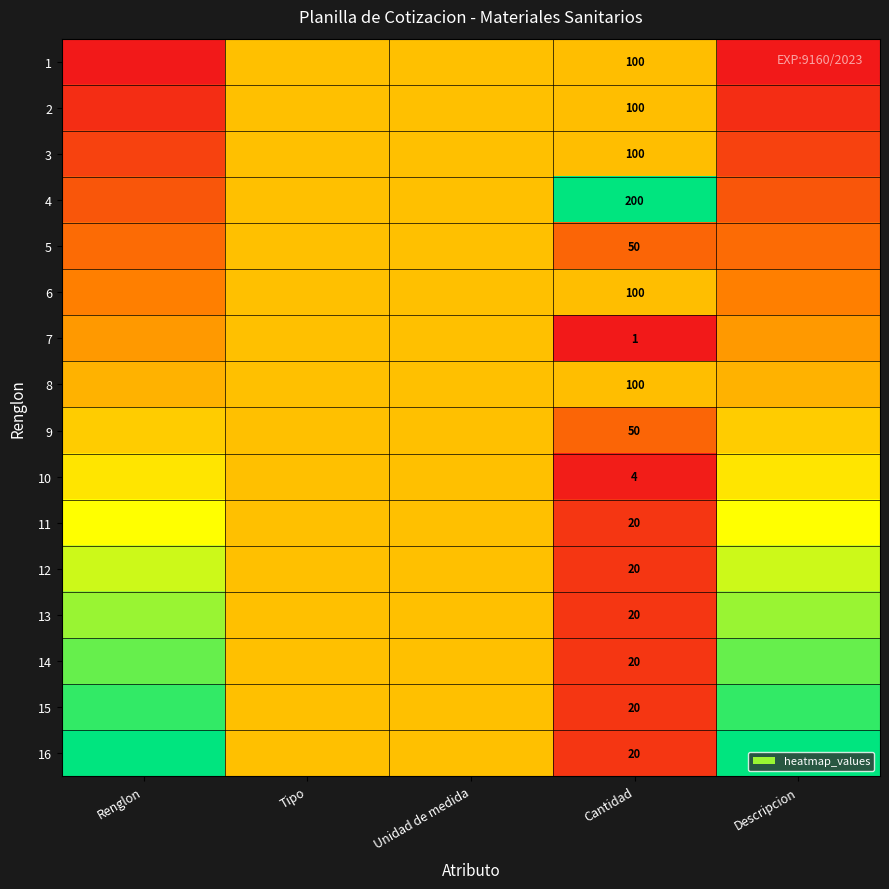

At how many categories does at least one series exceed 0?

5